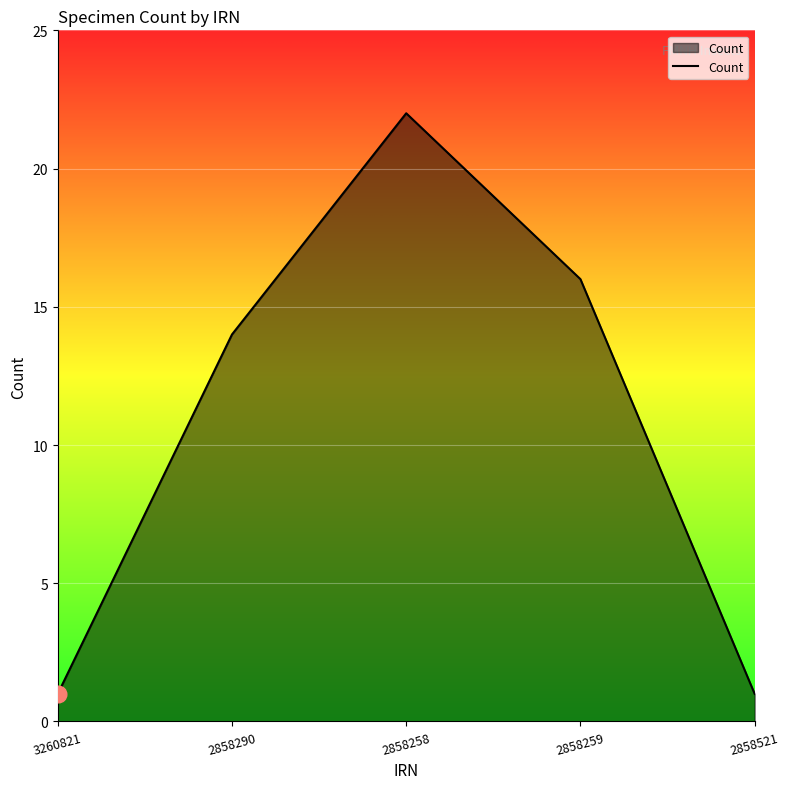

How many distinct data groups are displayed?

1